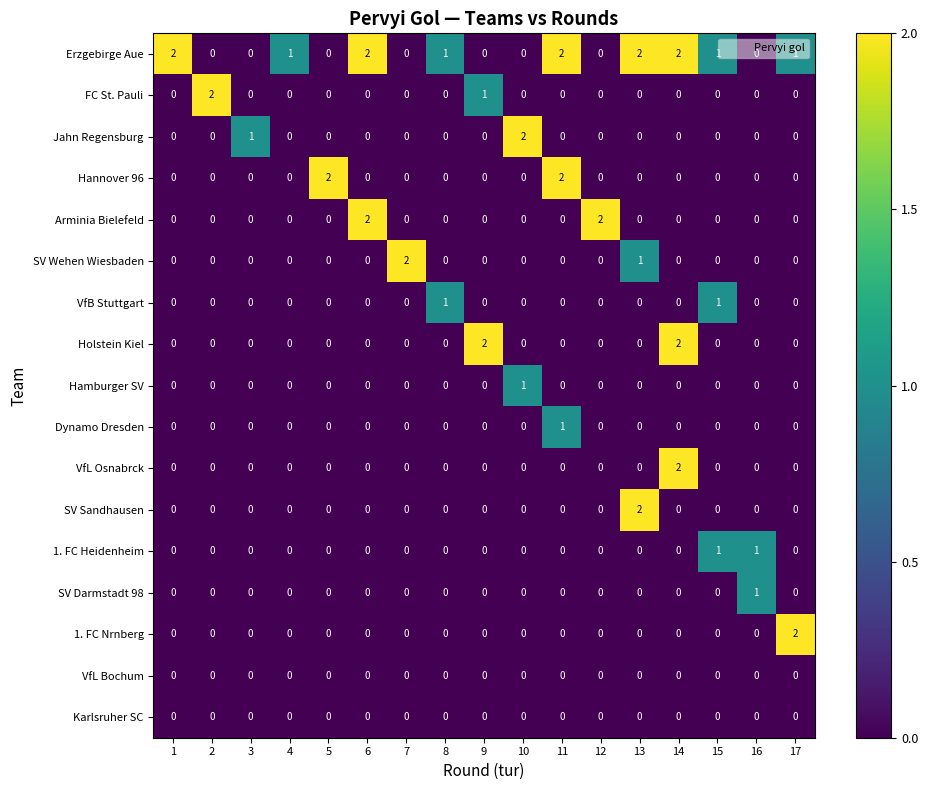

What is the sum of all Arminia Bielefeld values?

4